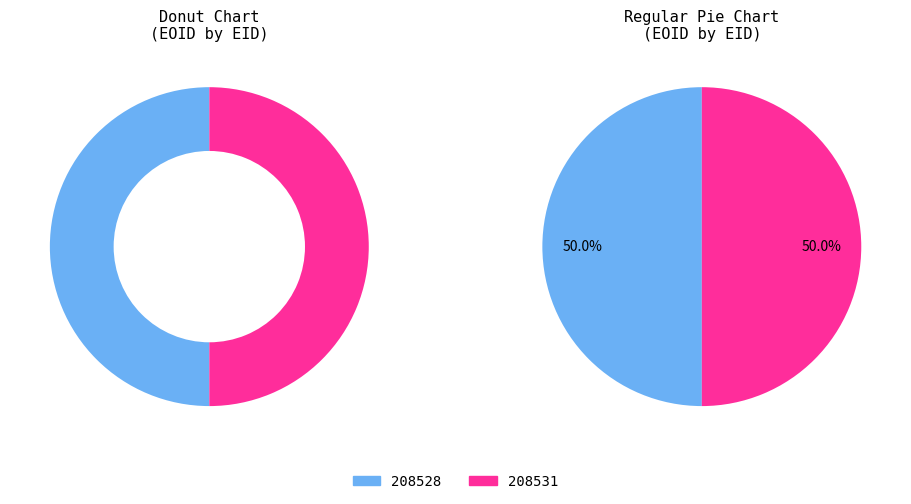

What is the change in value from 208528 to 208531?

+3